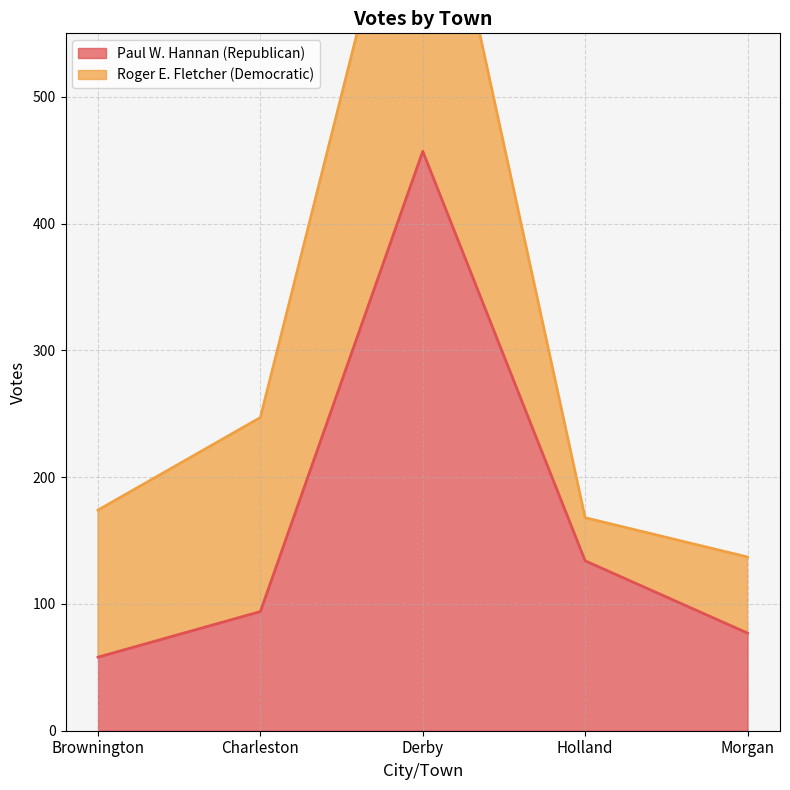

What is the smallest value displayed?

58